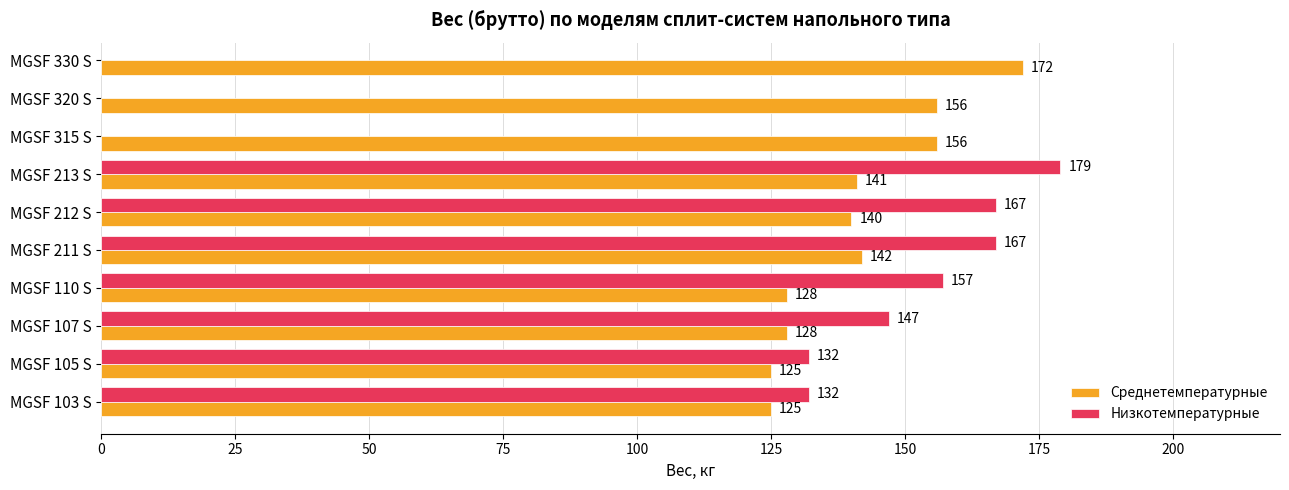

The Среднетемпературные series shows 97.3 at MGSF 211 S. True or false?

False